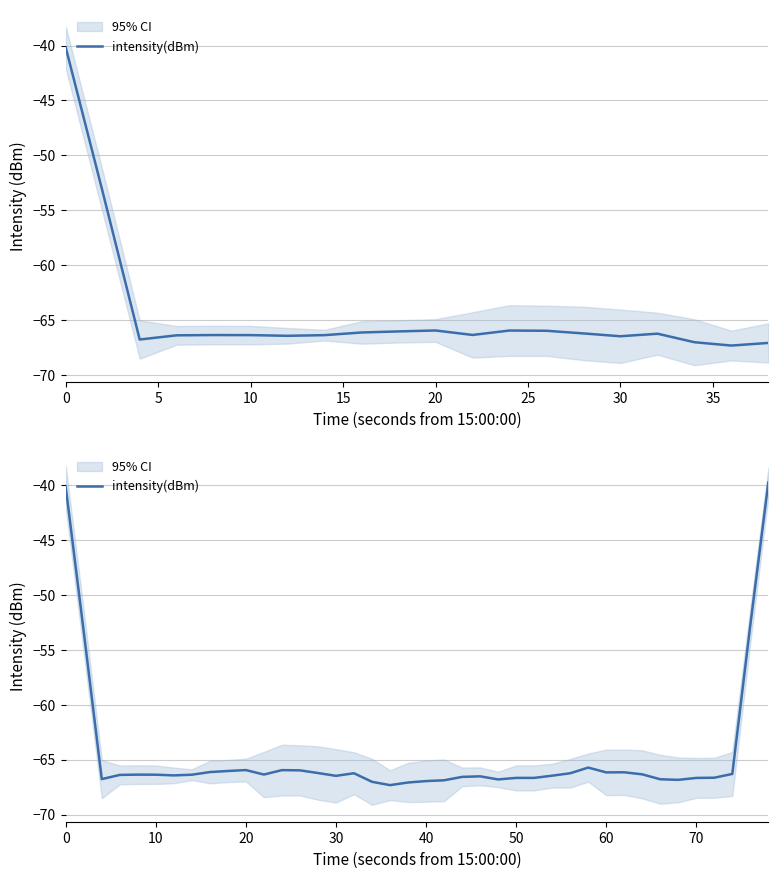

What is the smallest value displayed?

-67.3